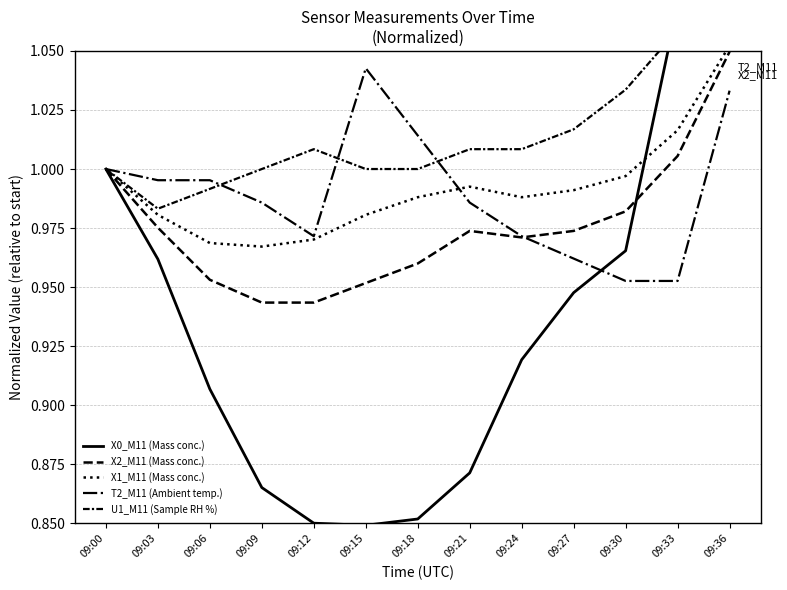

At 09:09, list the series in order from smallest to largest.

X0_M11 (Mass conc.), X2_M11 (Mass conc.), X1_M11 (Mass conc.), T2_M11 (Ambient temp.), U1_M11 (Sample RH %)